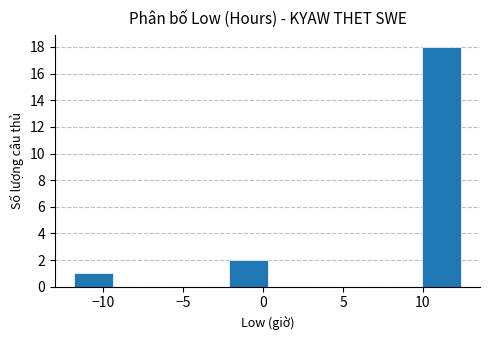

Reading left to right, list every bar in this chart as the range it spans on the x-axis followed by its height. Neither the bar edges nor the heights are printed on the chart, so give them approximately, as read against the axes.

-12.0 to -9.5: 1
-9.5 to -7.0: 0
-7.0 to -4.5: 0
-4.5 to -2.0: 0
-2.0 to 0.5: 2
0.5 to 2.5: 0
2.5 to 5.0: 0
5.0 to 7.5: 0
7.5 to 10.0: 0
10.0 to 12.5: 18